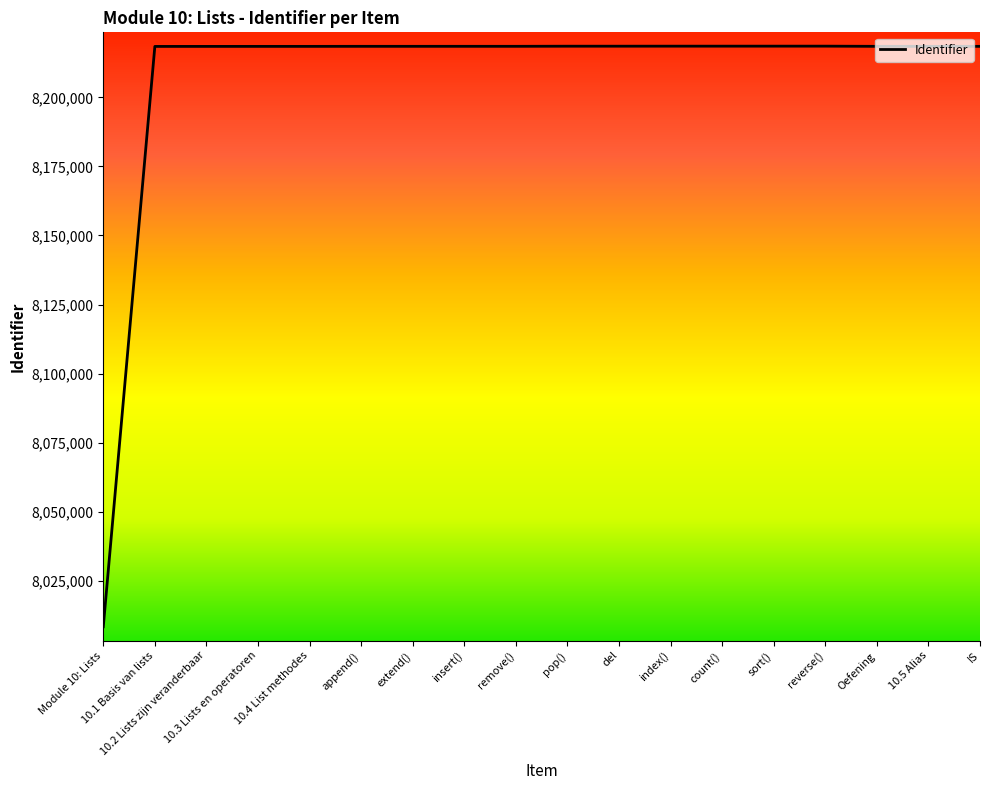

Does the chart display data point markers on the line(s)?

No